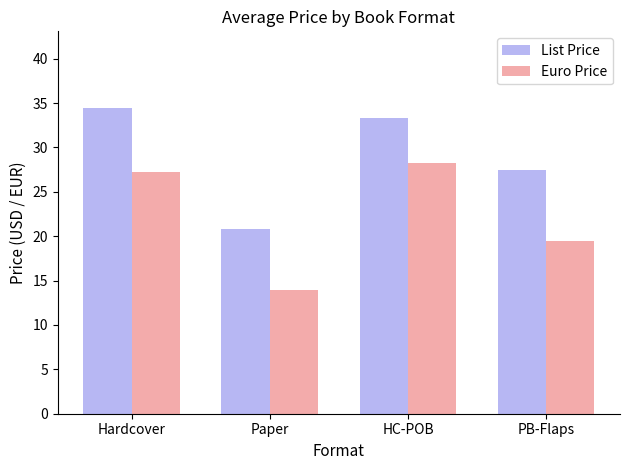

What is the value of the List Price bar at the 1st from the left?

34.5